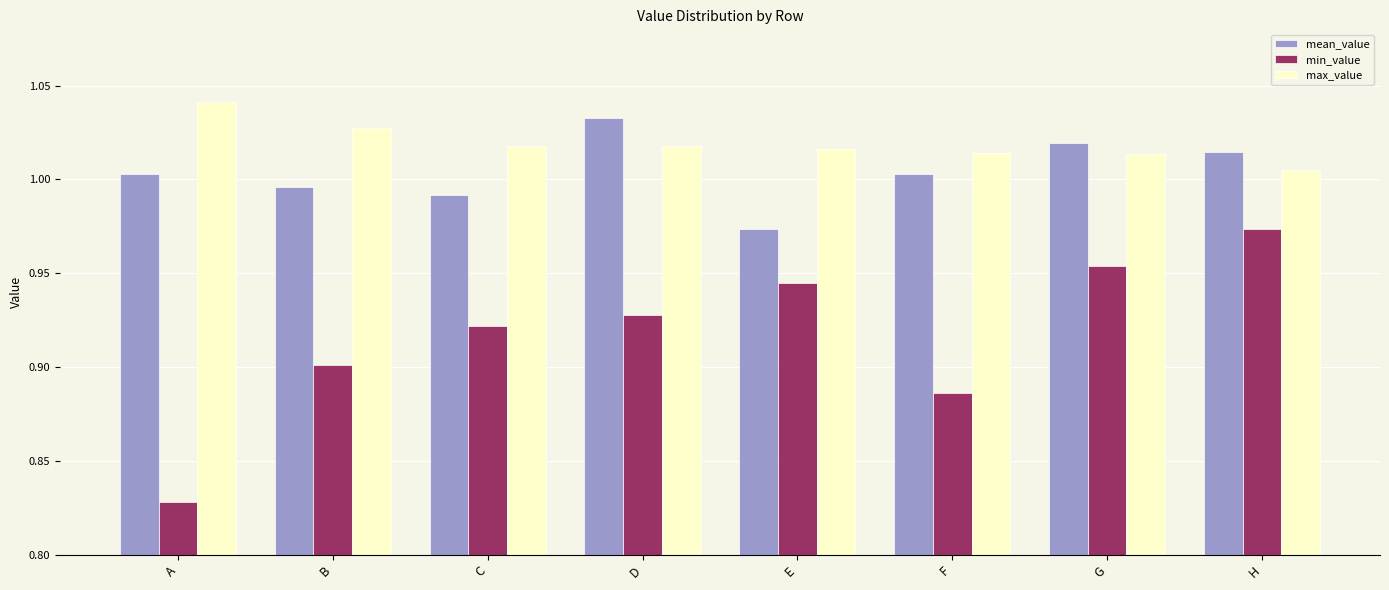

What is the sum of all max_value values?

8.2